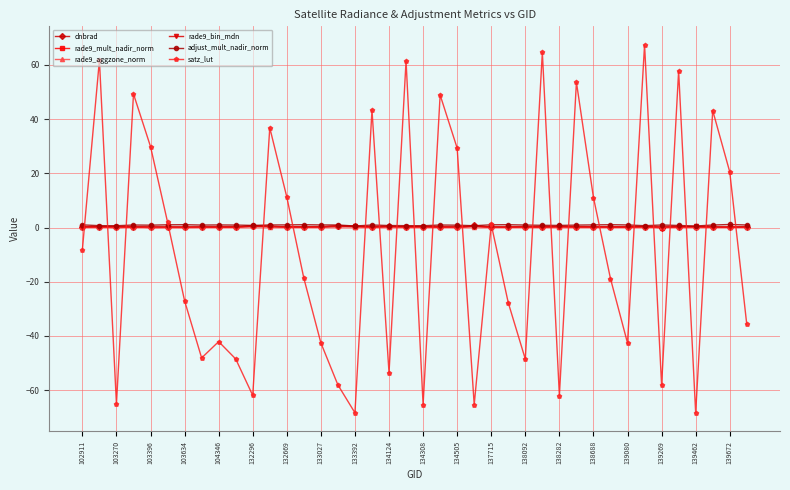

True or false: rade9_bin_mdn has more than 1 interior local peaks.

True